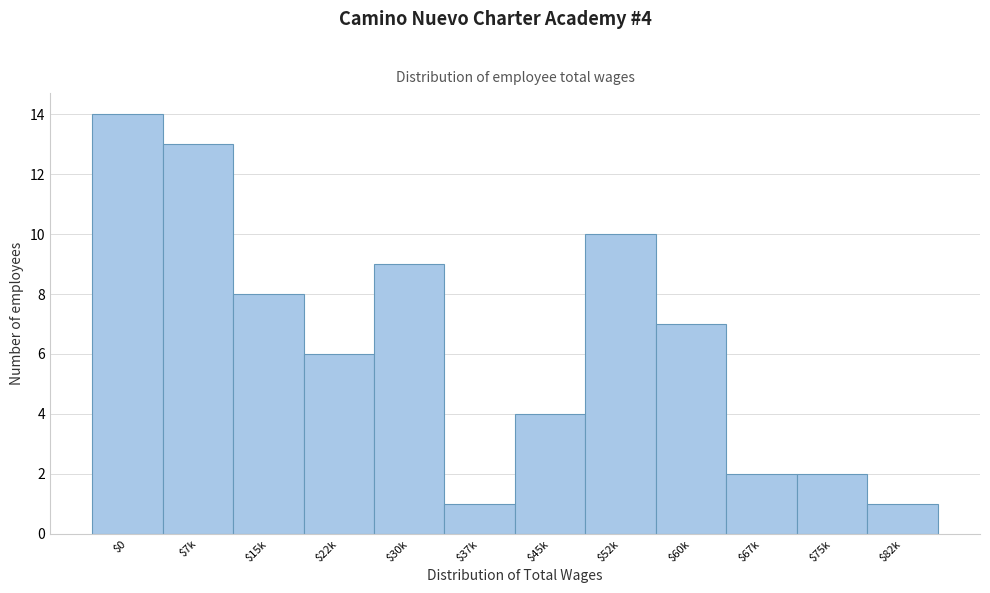

Reading left to right, list all the values displayed in this chart.

14	13	8	6	9	1	4	10	7	2	2	1